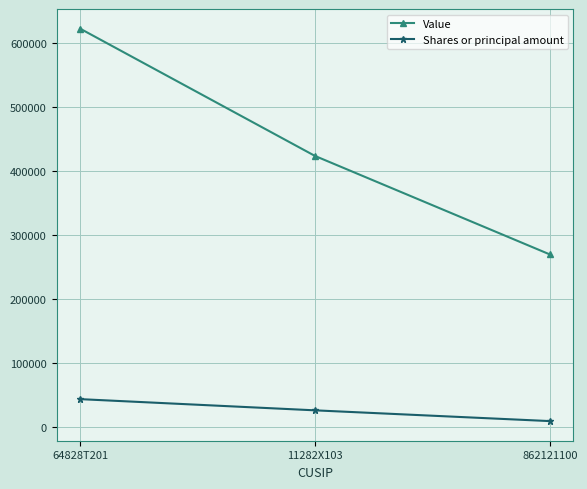

How many Value values are between 270000 and 623000?

3